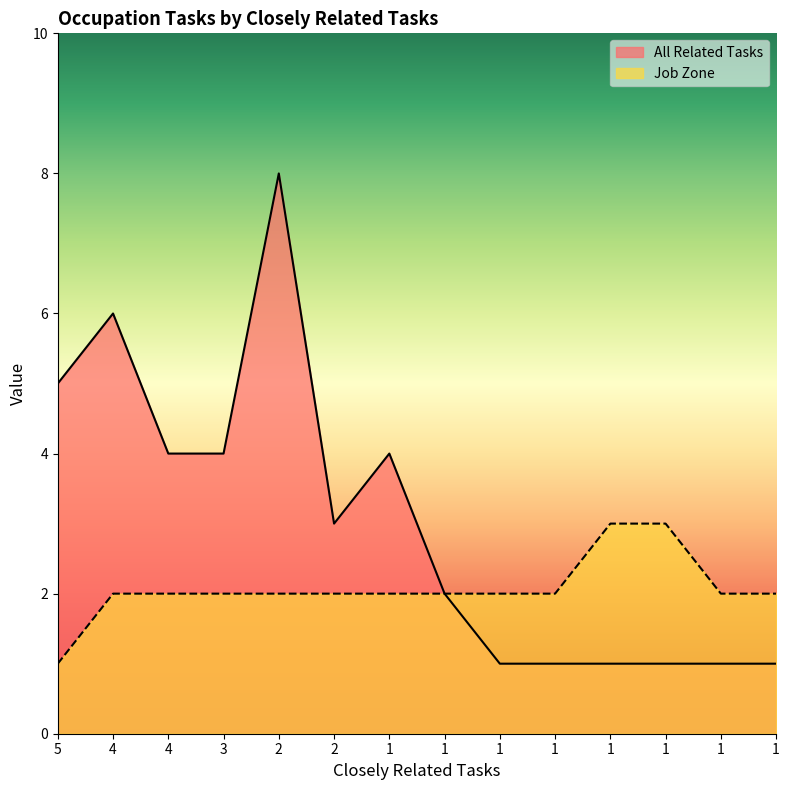

What is the average value of the Job Zone series?

2